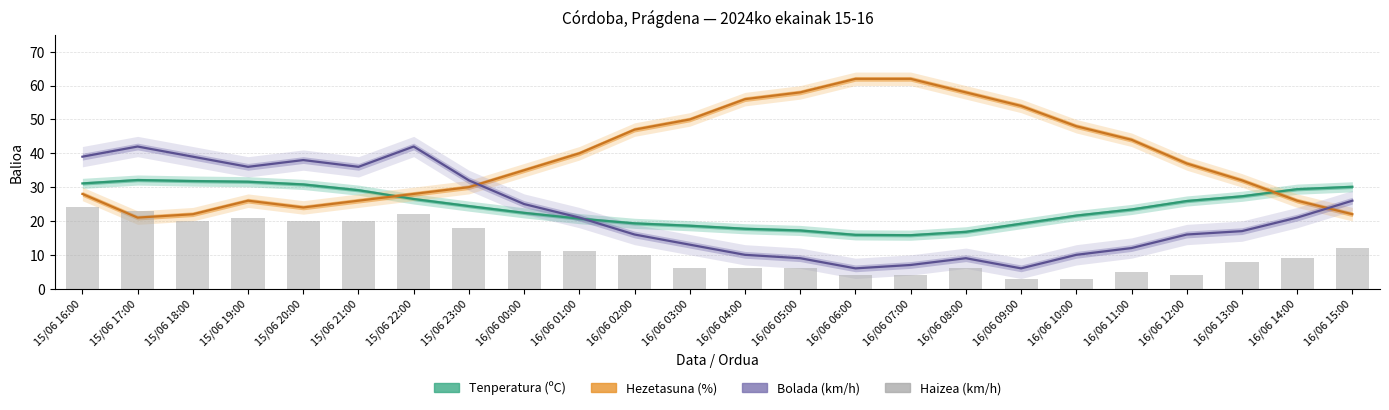

Reading right to left, transcribe all the data shown in this chart.

Tenperatura (ºC): 16/06 15:00=30.1	16/06 14:00=29.4	16/06 13:00=27.3	16/06 12:00=25.9	16/06 11:00=23.4	16/06 10:00=21.6	16/06 09:00=19.2	16/06 08:00=16.8	16/06 07:00=15.8	16/06 06:00=15.9	16/06 05:00=17.2	16/06 04:00=17.7	16/06 03:00=18.6	16/06 02:00=19.3	16/06 01:00=20.7	16/06 00:00=22.4	15/06 23:00=24.4	15/06 22:00=26.5	15/06 21:00=29.1	15/06 20:00=30.8	15/06 19:00=31.6	15/06 18:00=31.8	15/06 17:00=32.1	15/06 16:00=31.1
Hezetasuna (%): 16/06 15:00=22.0	16/06 14:00=26.0	16/06 13:00=32.0	16/06 12:00=37.0	16/06 11:00=44.0	16/06 10:00=48.0	16/06 09:00=54.0	16/06 08:00=58.0	16/06 07:00=62.0	16/06 06:00=62.0	16/06 05:00=58.0	16/06 04:00=56.0	16/06 03:00=50.0	16/06 02:00=47.0	16/06 01:00=40.0	16/06 00:00=35.0	15/06 23:00=30.0	15/06 22:00=28.0	15/06 21:00=26.0	15/06 20:00=24.0	15/06 19:00=26.0	15/06 18:00=22.0	15/06 17:00=21.0	15/06 16:00=28.0
Bolada (km/h): 16/06 15:00=26.0	16/06 14:00=21.0	16/06 13:00=17.0	16/06 12:00=16.0	16/06 11:00=12.0	16/06 10:00=10.0	16/06 09:00=6.0	16/06 08:00=9.0	16/06 07:00=7.0	16/06 06:00=6.0	16/06 05:00=9.0	16/06 04:00=10.0	16/06 03:00=13.0	16/06 02:00=16.0	16/06 01:00=21.0	16/06 00:00=25.0	15/06 23:00=32.0	15/06 22:00=42.0	15/06 21:00=36.0	15/06 20:00=38.0	15/06 19:00=36.0	15/06 18:00=39.0	15/06 17:00=42.0	15/06 16:00=39.0
Haizea (km/h): 16/06 15:00=12.0	16/06 14:00=9.0	16/06 13:00=8.0	16/06 12:00=4.0	16/06 11:00=5.0	16/06 10:00=3.0	16/06 09:00=3.0	16/06 08:00=6.0	16/06 07:00=4.0	16/06 06:00=4.0	16/06 05:00=6.0	16/06 04:00=6.0	16/06 03:00=6.0	16/06 02:00=10.0	16/06 01:00=11.0	16/06 00:00=11.0	15/06 23:00=18.0	15/06 22:00=22.0	15/06 21:00=20.0	15/06 20:00=20.0	15/06 19:00=21.0	15/06 18:00=20.0	15/06 17:00=23.0	15/06 16:00=24.0